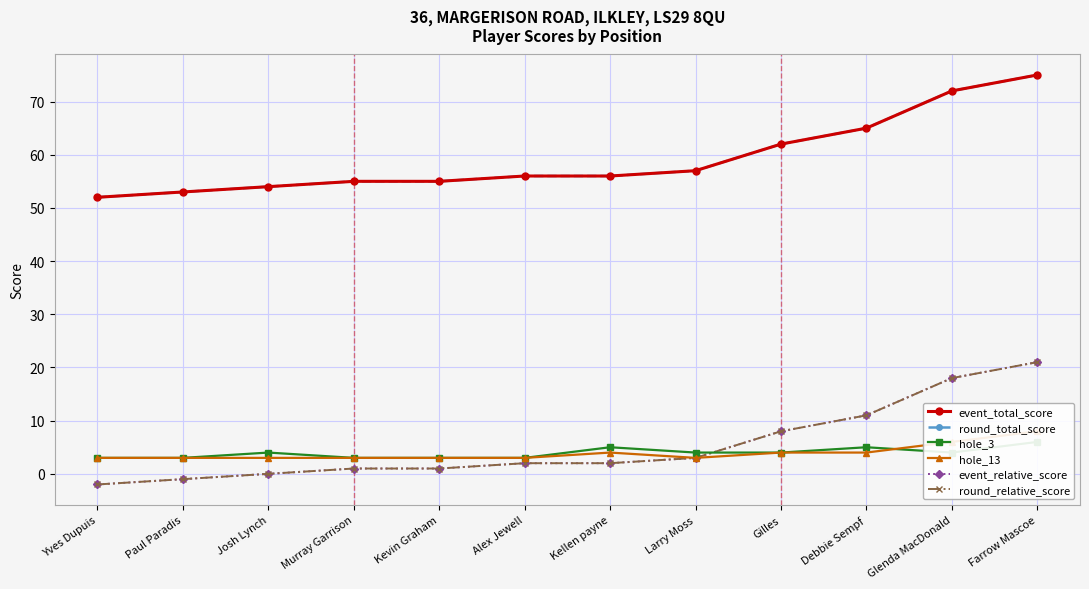

The value of event_relative_score at Alex Jewell is 2. True or false?

True